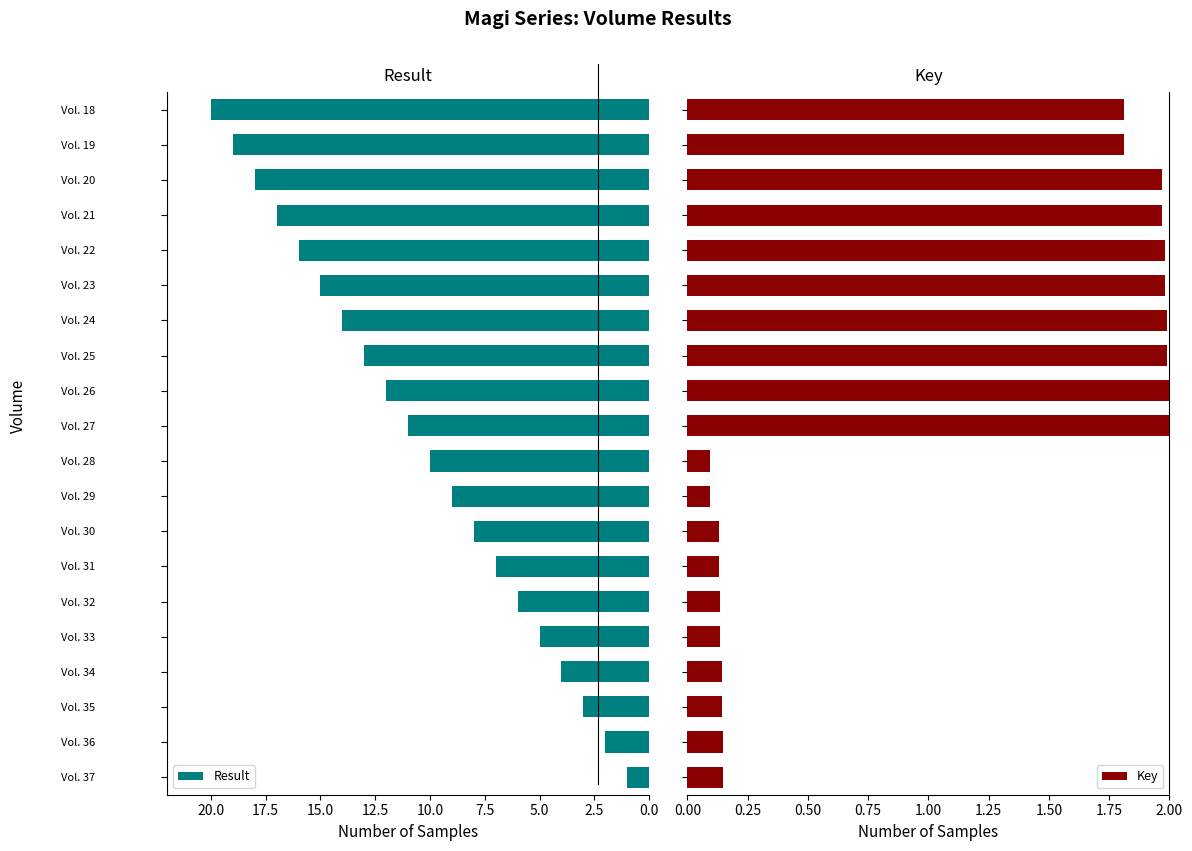

List the series in order of their overall mean, highest first.

Result, Key